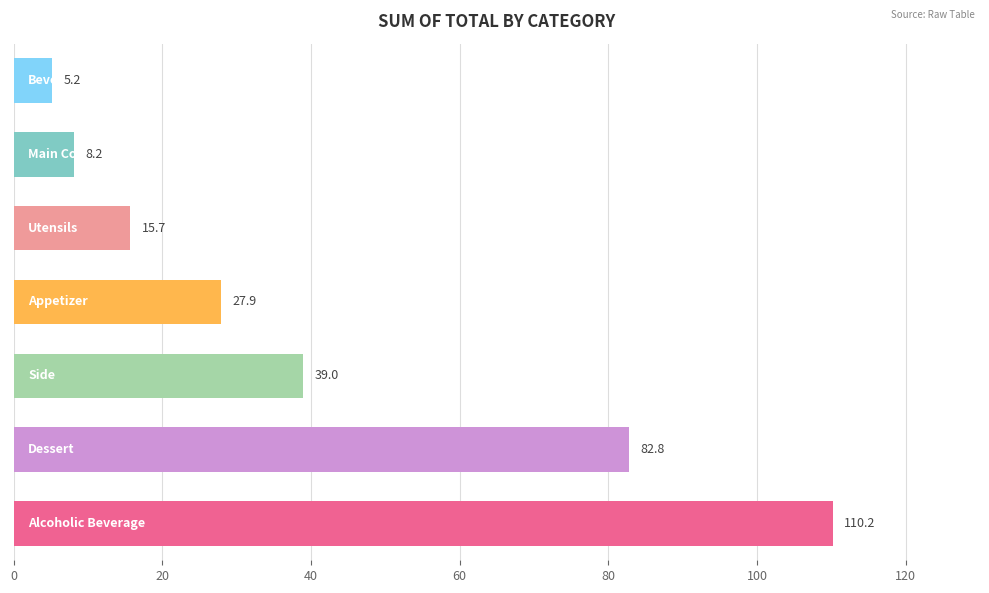

What is the sum of all values?

289.0